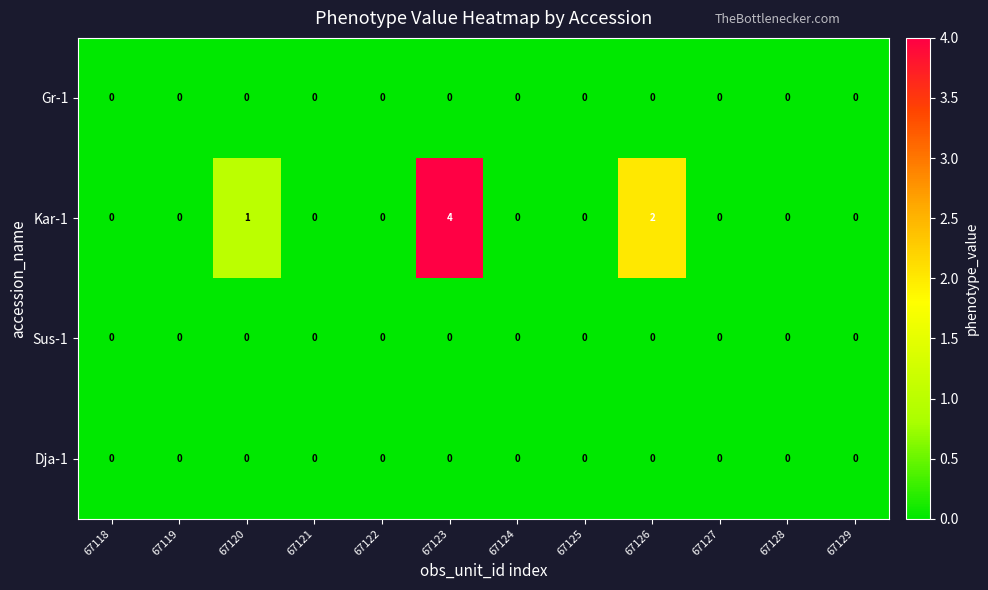

Is it true that Gr-1 equals 0 at 67118?

True